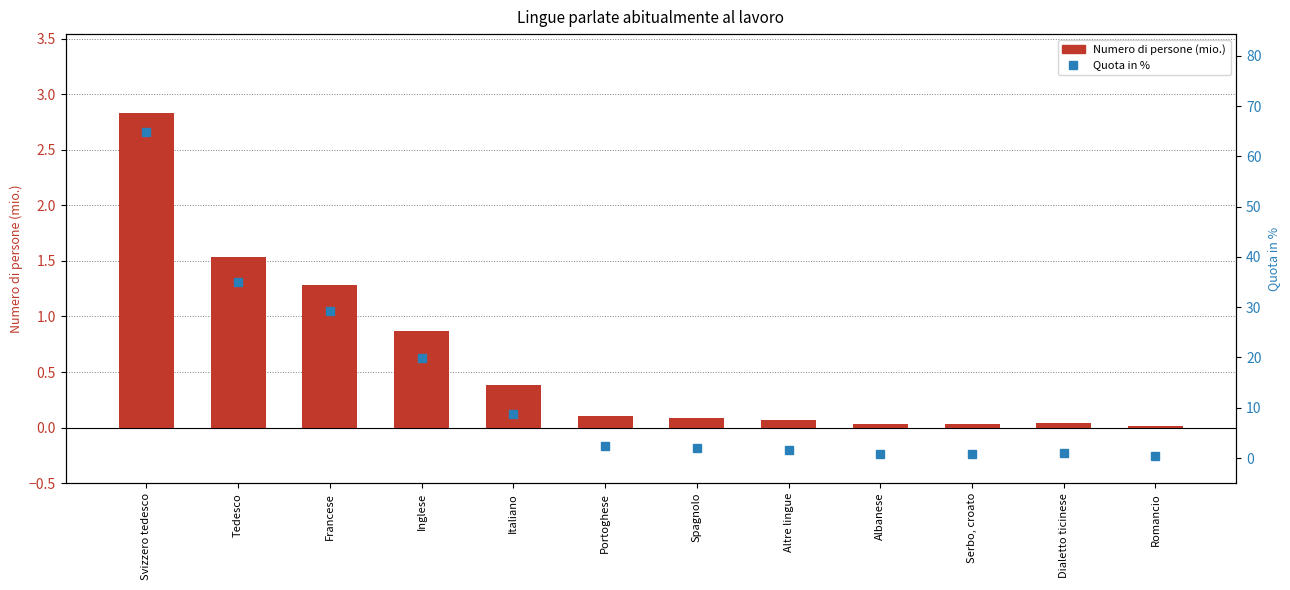

At which category is the sum across all series the highest?

Svizzero tedesco